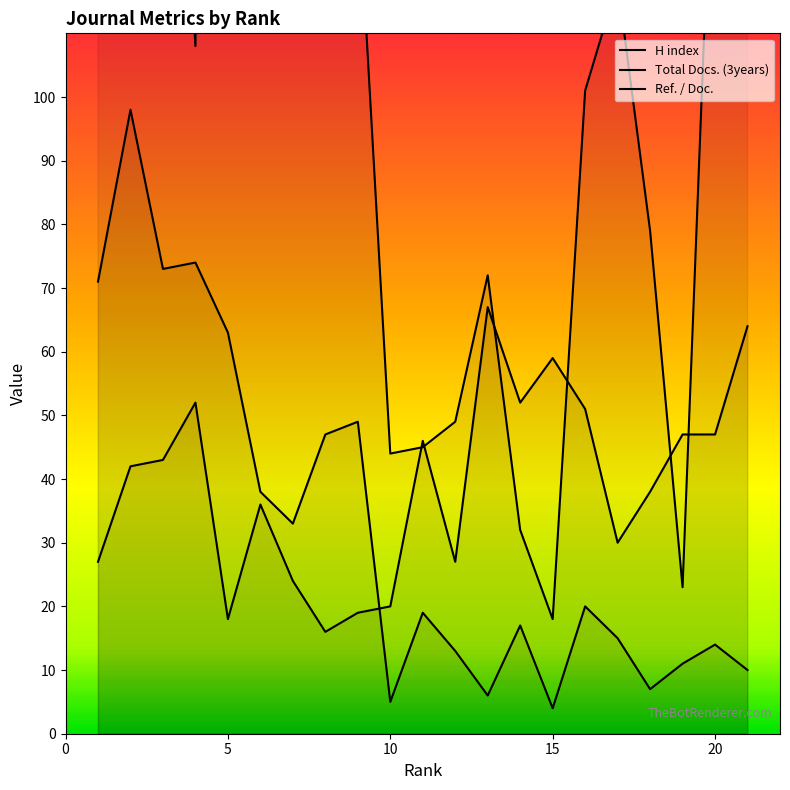

What is the greatest value displayed?

560